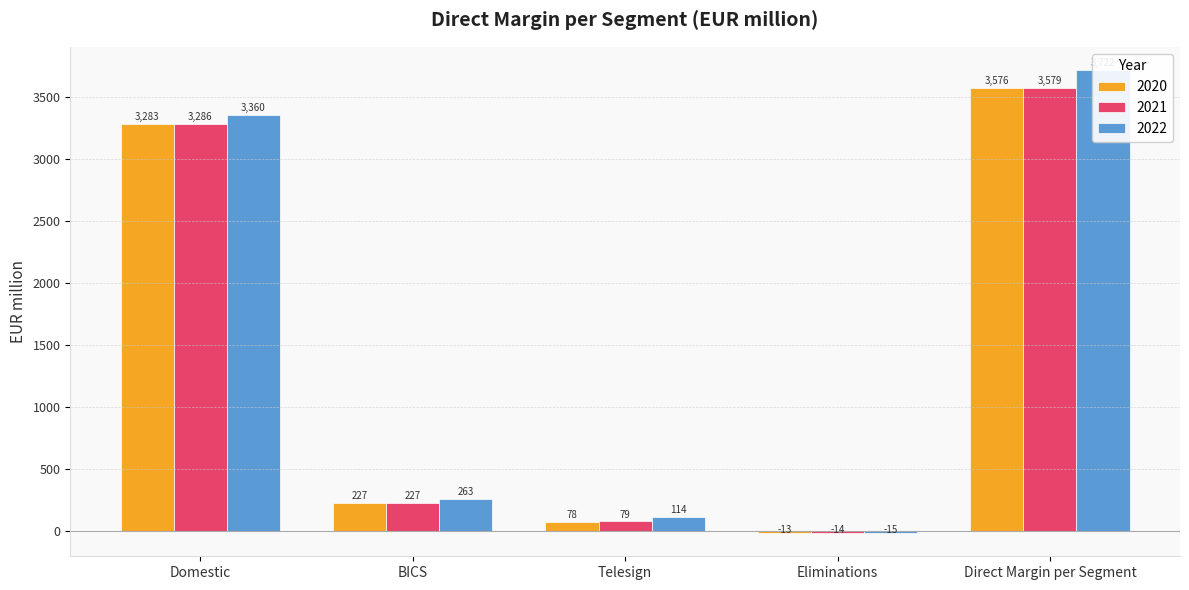

The 2020 series shows 1222.1 at Domestic. True or false?

False